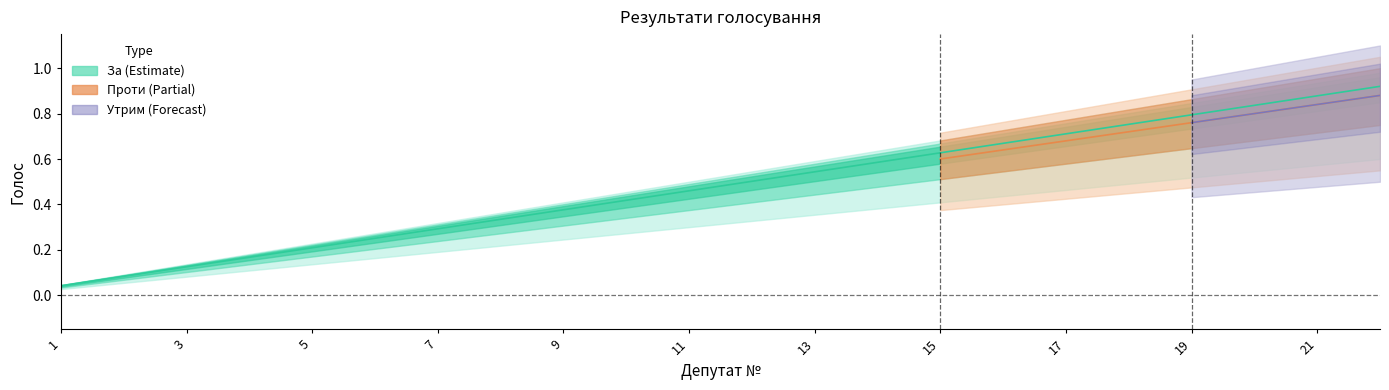

True or false: Проти and За intersect in this chart.

False